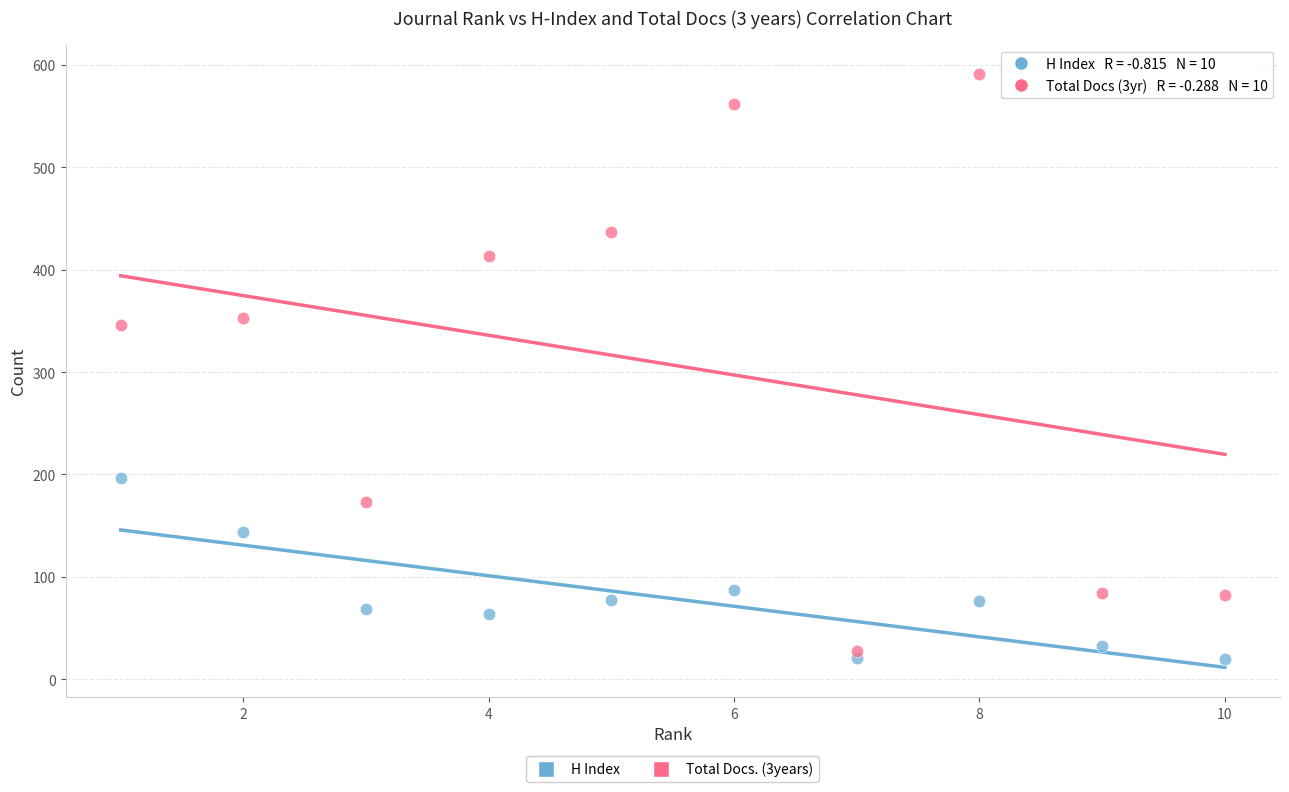

Which series has the largest Y range (max minus min)?

Total Docs. (3years)